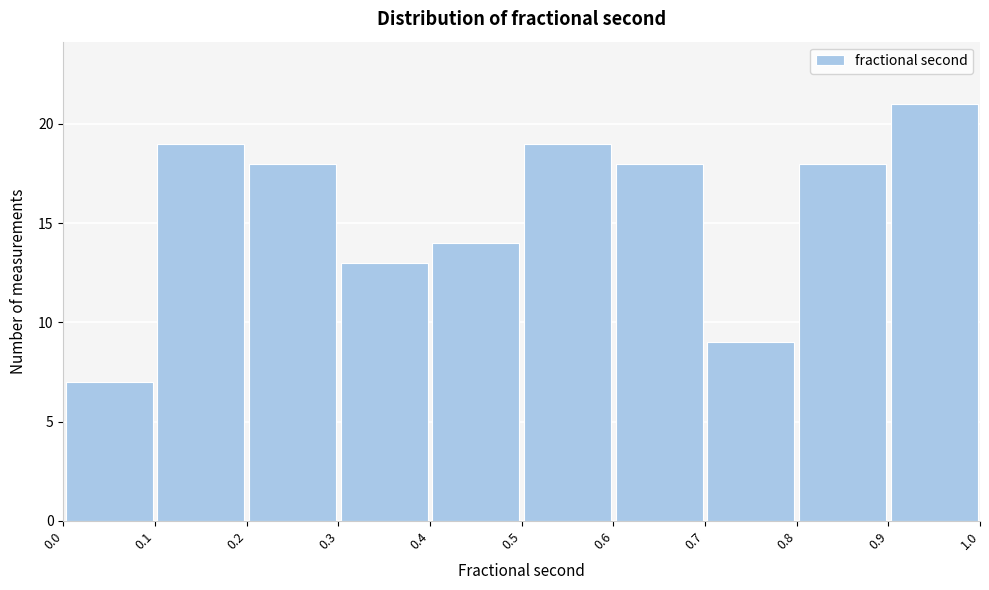

Reading left to right, transcribe this chart: for each bar, give the range it covers on the x-axis and its height. The values are not printed on the chart, so give them approximately, as read against the axis.

0.0 to 0.1: 7
0.1 to 0.2: 19
0.2 to 0.3: 18
0.3 to 0.4: 13
0.4 to 0.5: 14
0.5 to 0.6: 19
0.6 to 0.7: 18
0.7 to 0.8: 9
0.8 to 0.9: 18
0.9 to 1.0: 21